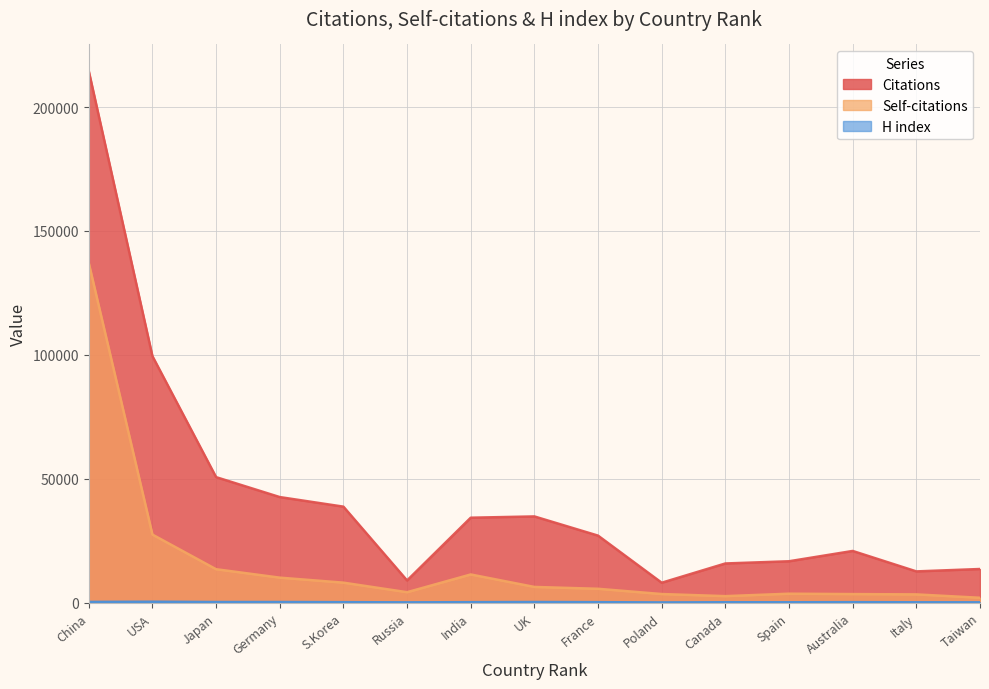

What is the minimum value for Self-citations?

1987